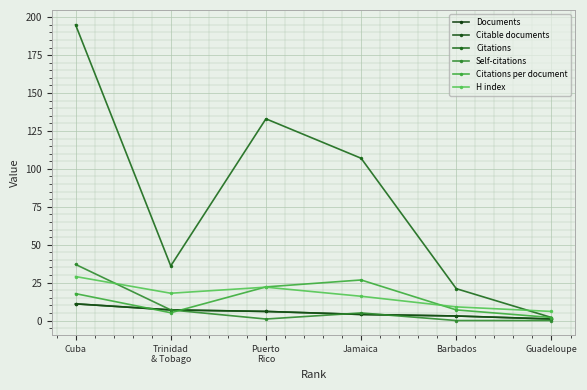

At how many categories does at least one series exceed 112?

2